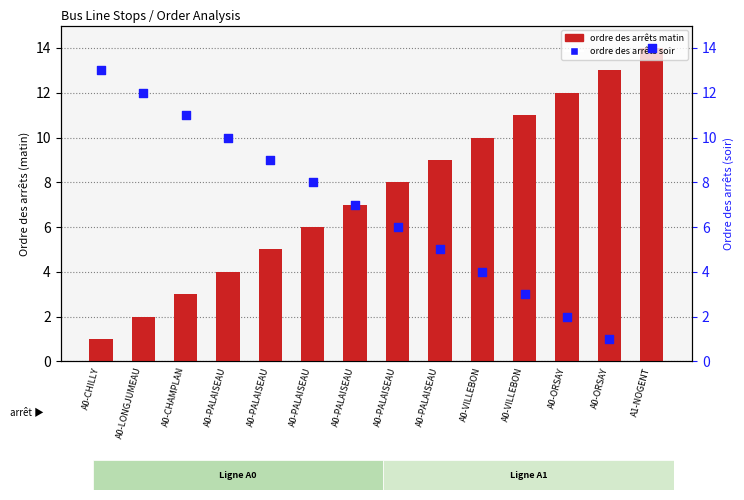

Is the value of ordre des arrêts soir at A0-PALAISEAU greater than the value of ordre des arrêts matin at A0-CHAMPLAN?

Yes